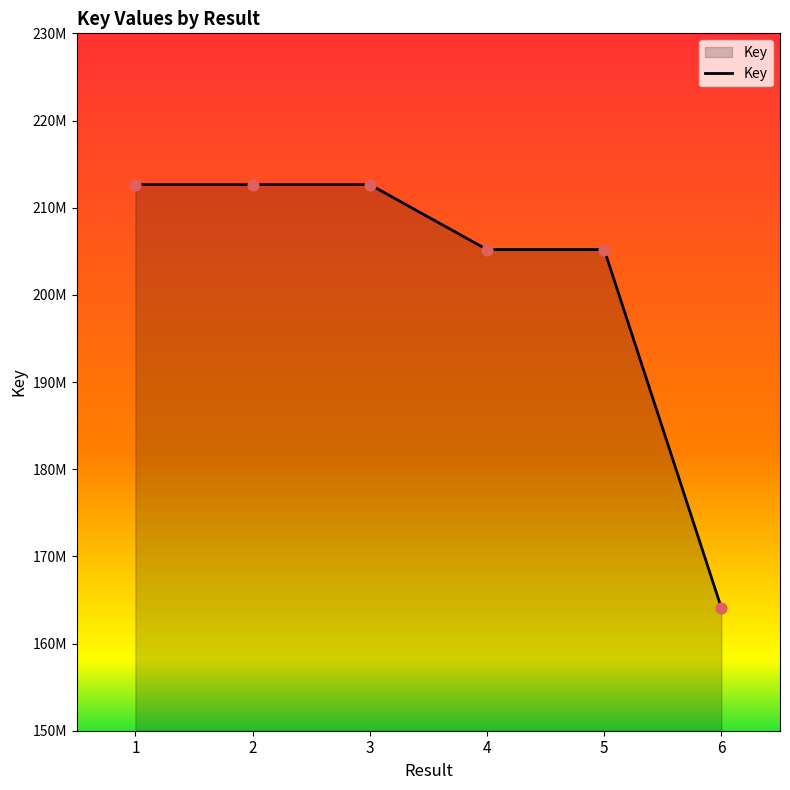

Between 6 and 2, which is larger?

2